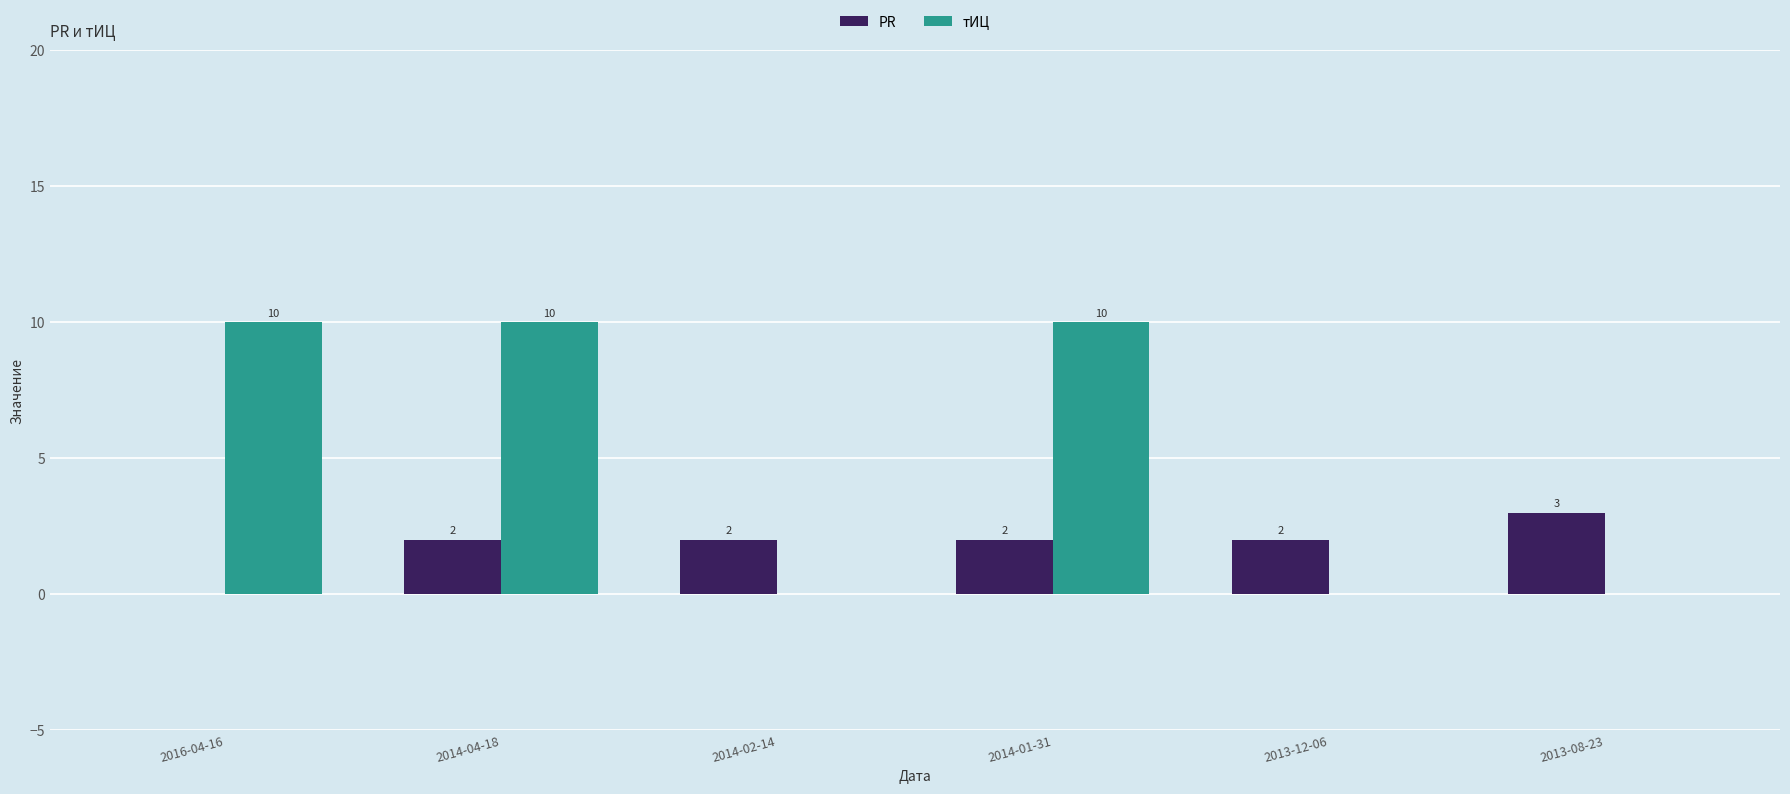

Is it true that тИЦ equals 10 at 2014-01-31?

True